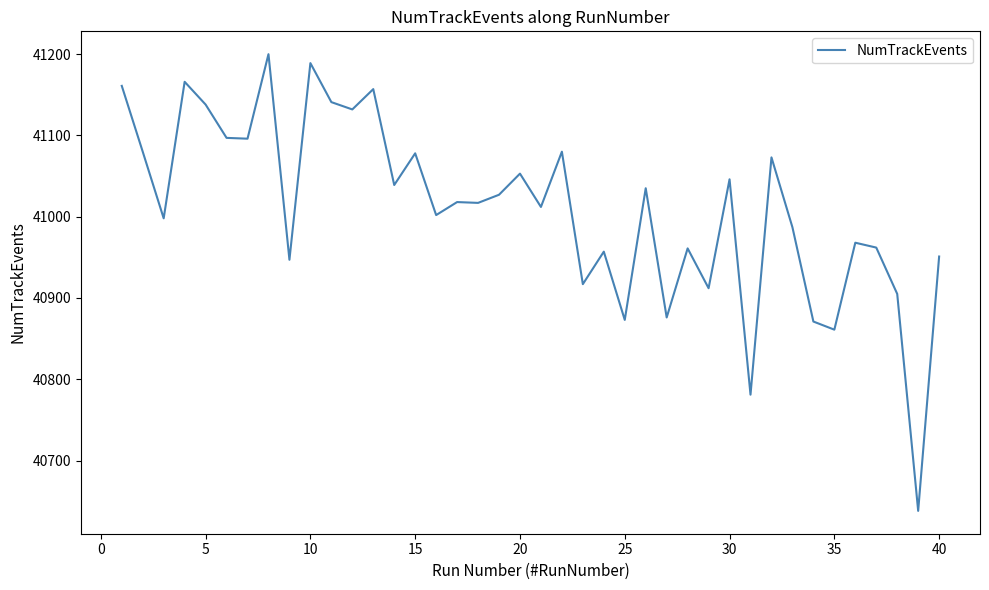

Count the number of data series in this chart.

1